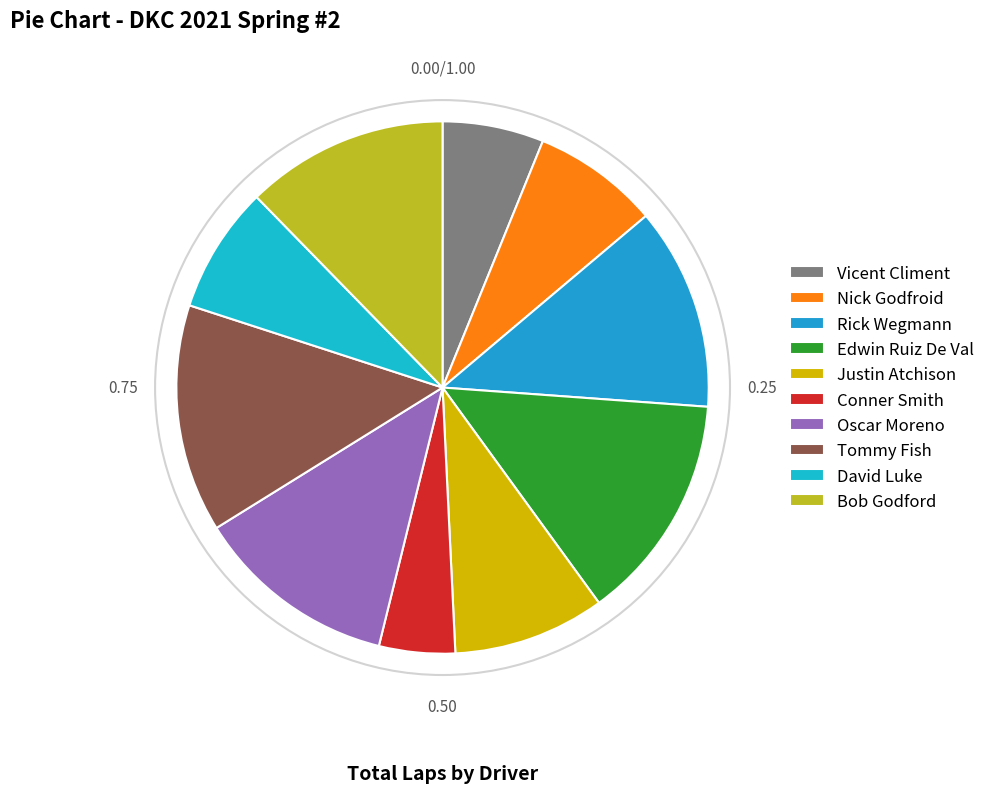

How many segments does this pie chart have?

10